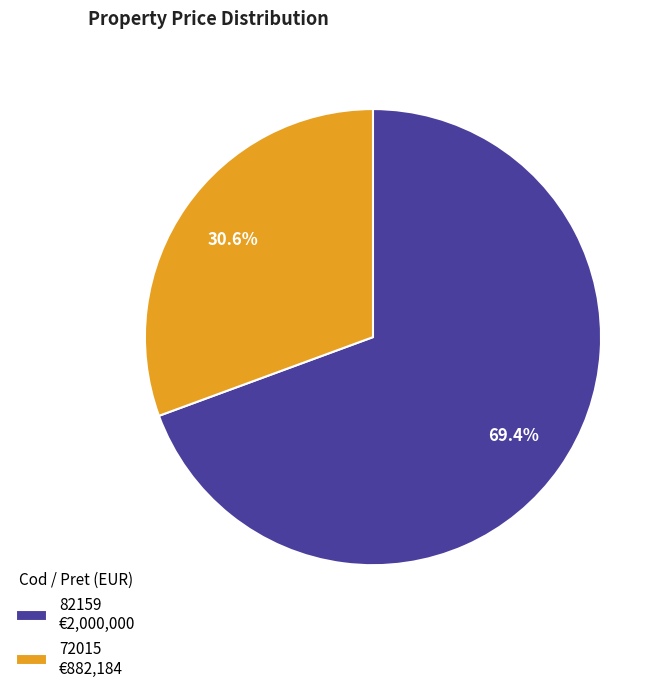

What is the largest slice in the pie chart?

82159